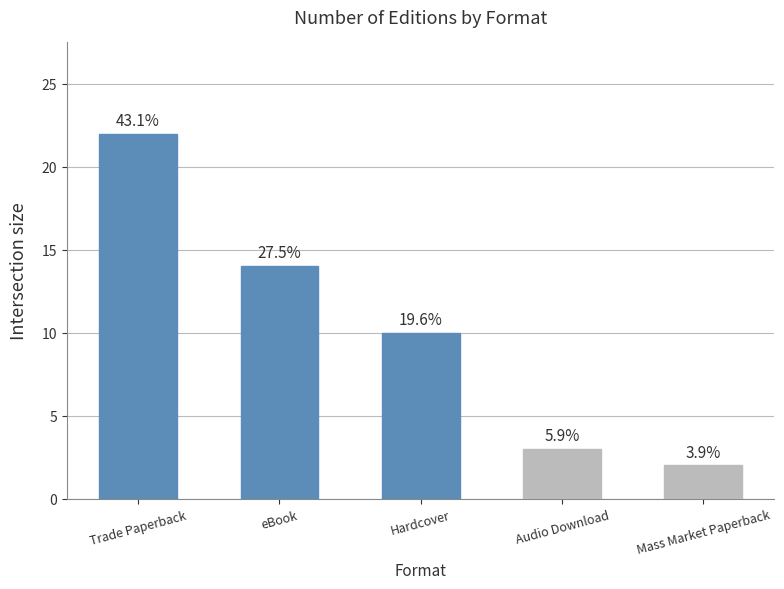

What is the change in value from Audio Download to Mass Market Paperback?

-1